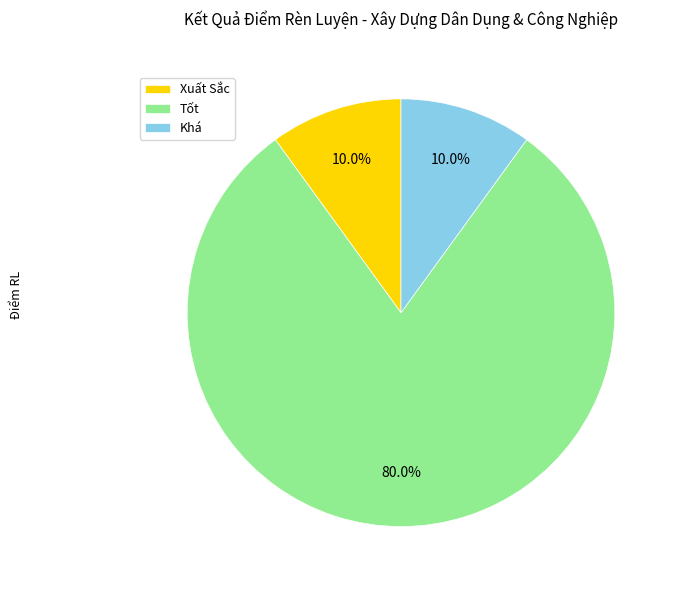

How many segments does this pie chart have?

3